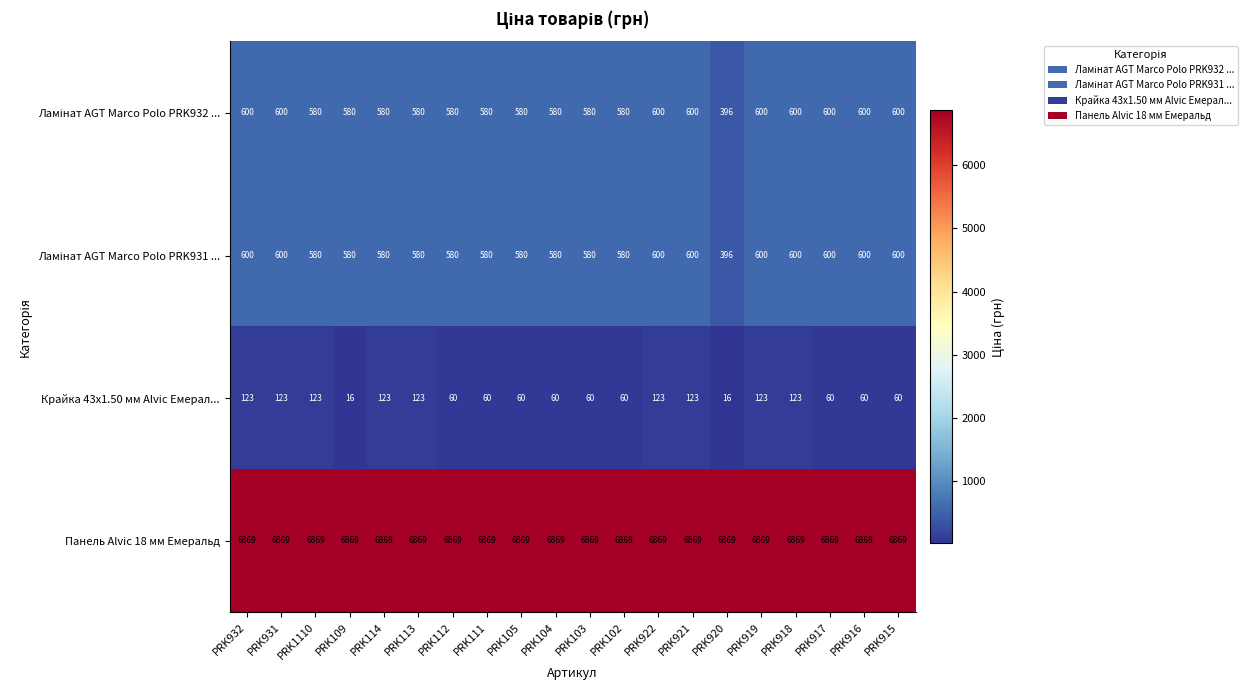

What is the maximum value shown in the chart?

6869